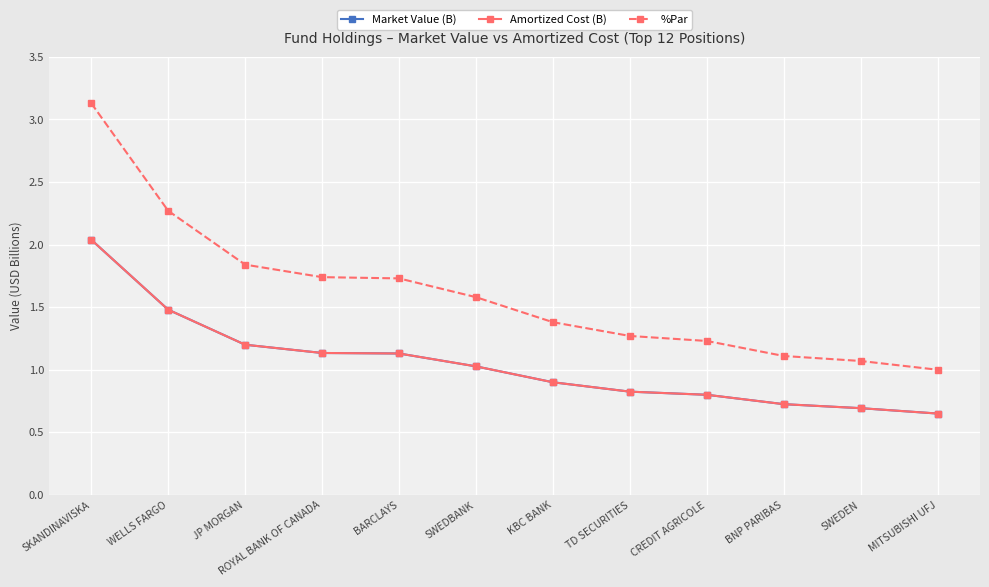

The value of Amortized Cost (B) at JP MORGAN is 1.2. True or false?

True